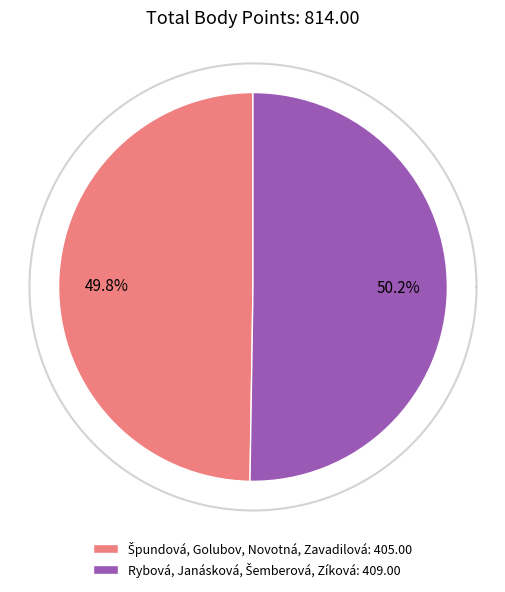

Approximately how many times larger is the value at Špundová, Golubov, Novotná, Zavadilová compared to Rybová, Janásková, Šemberová, Zíková?

1.0